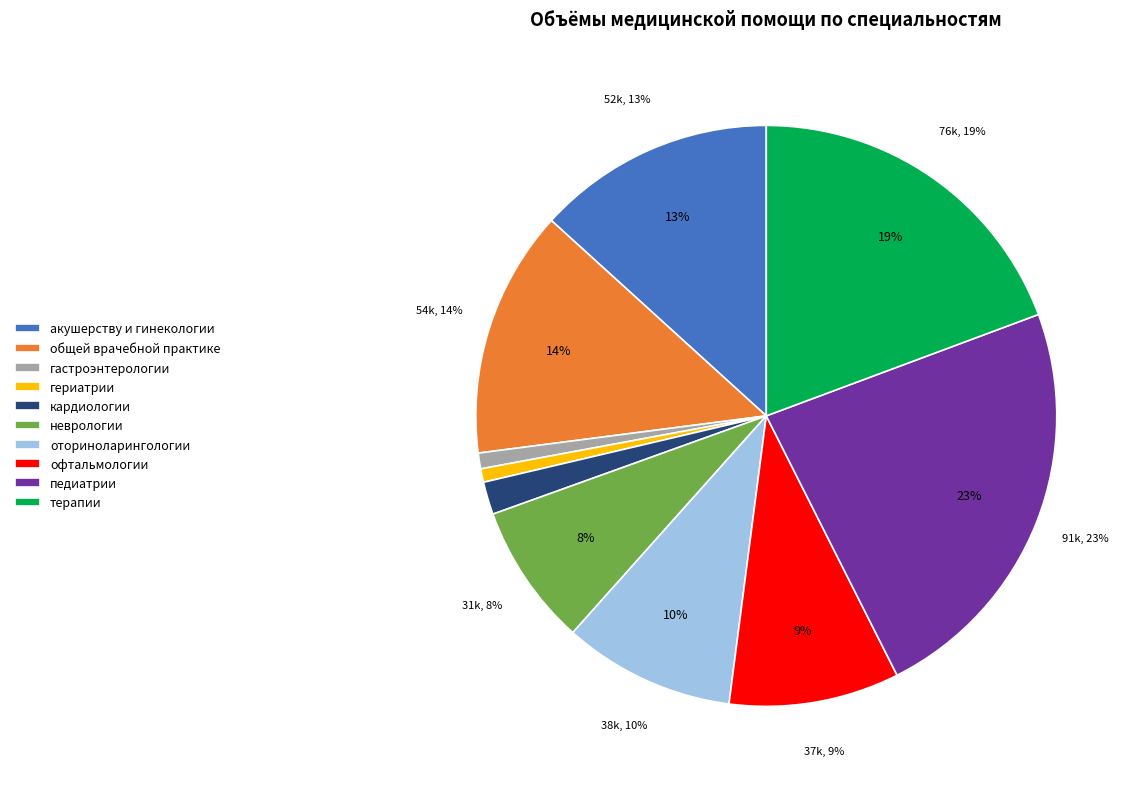

To the nearest percent, what portion does кардиологии represent?

2%